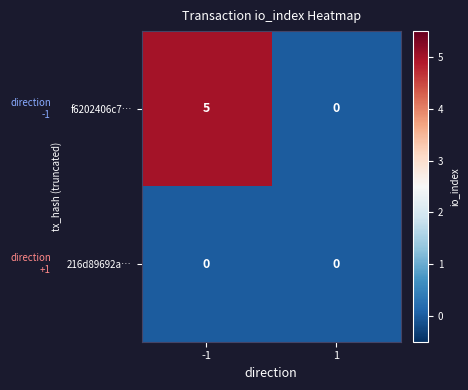

Between -1 and 1, which series saw the biggest shift?

f6202406c7…